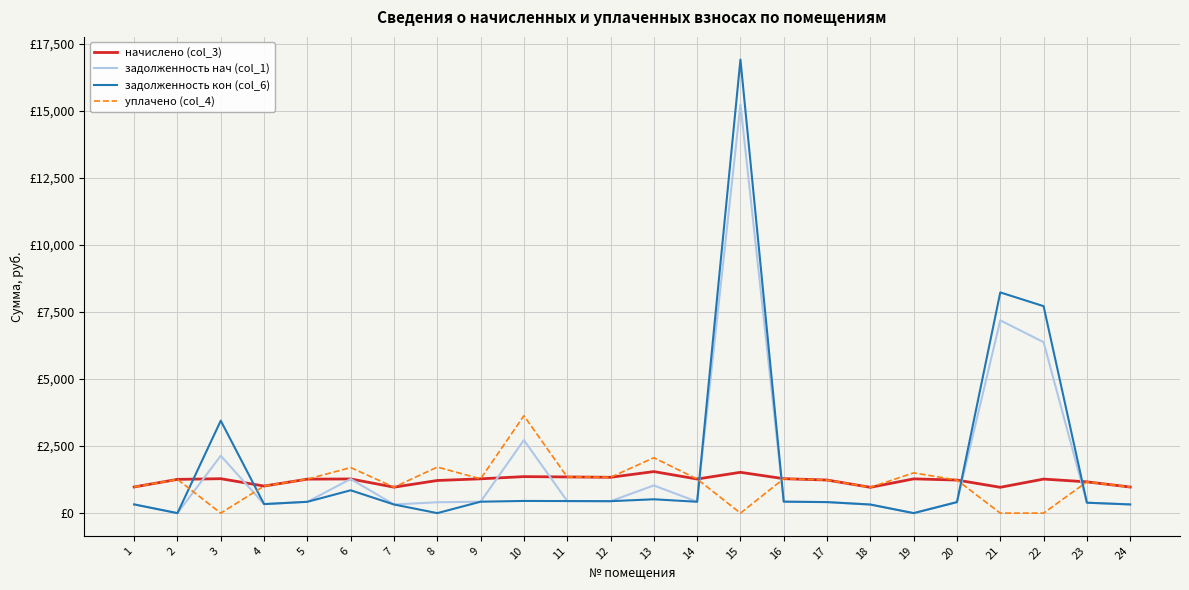

The задолженность нач (col_1) series shows 406.0 at 8. True or false?

True